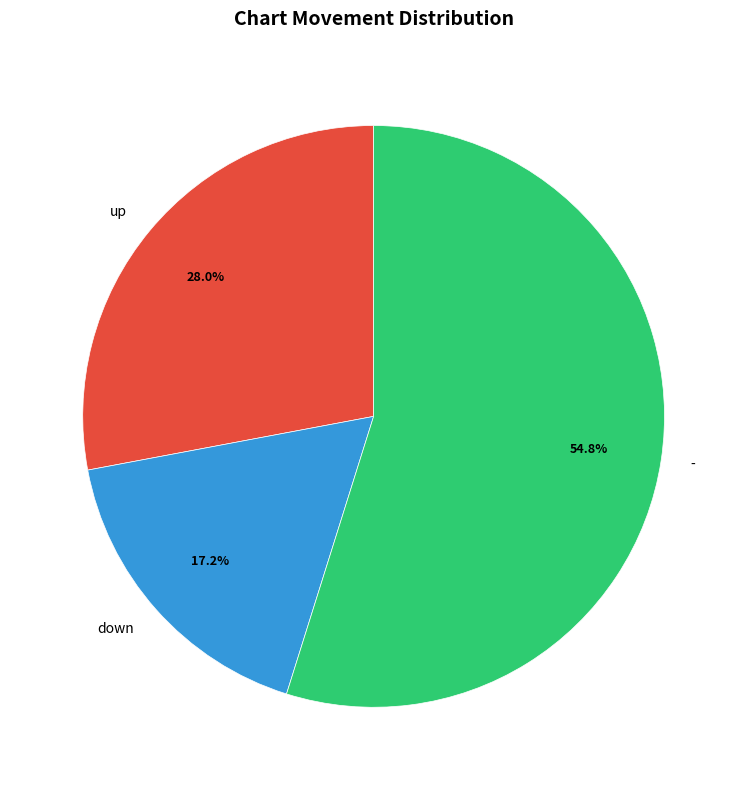

To the nearest percent, what percentage of the pie is -?

55%